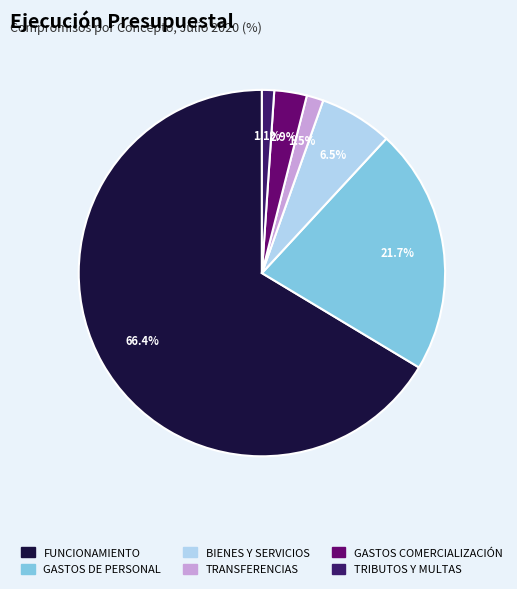

What is the majority slice?

FUNCIONAMIENTO